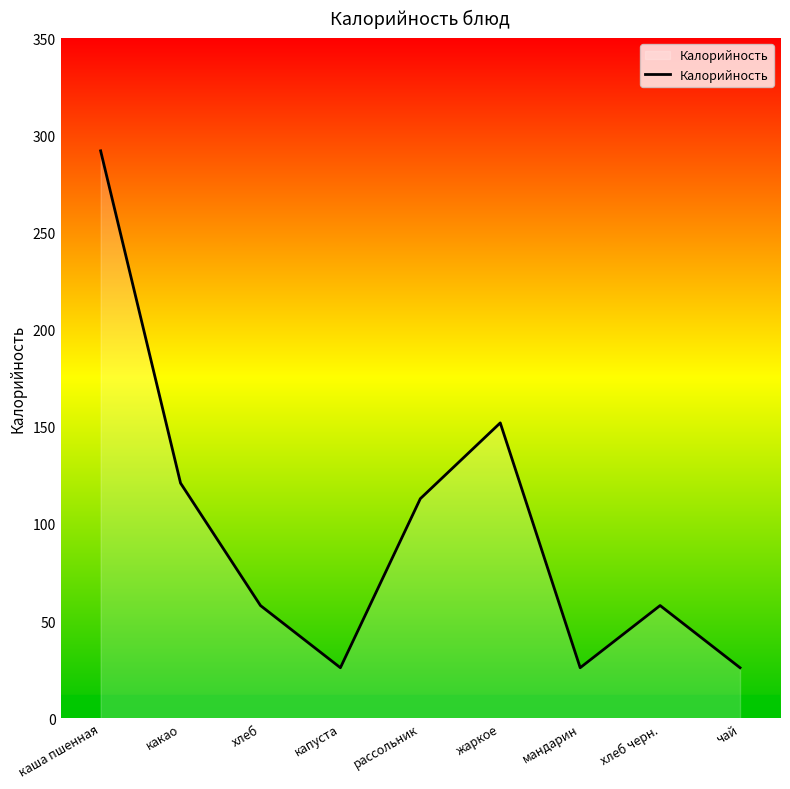

What is the difference between the maximum and minimum values?

266